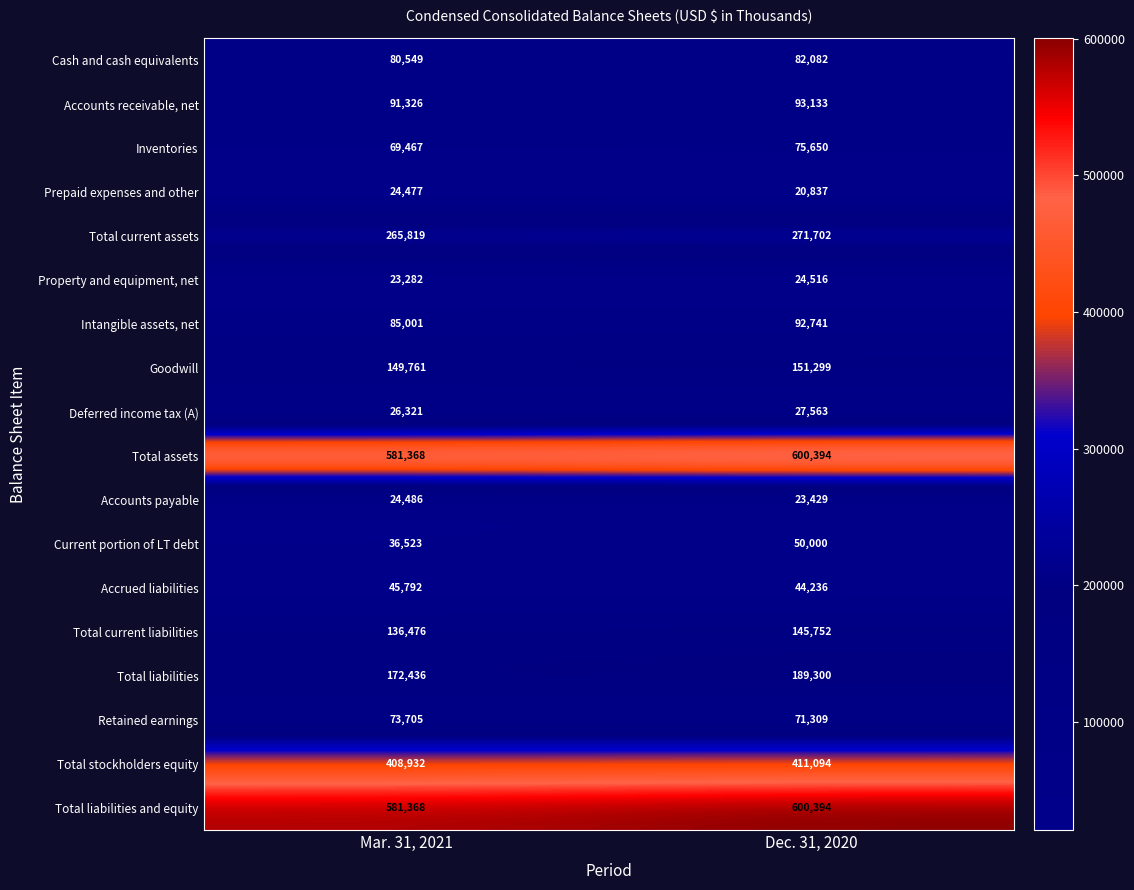

What is the spread (max minus min) of values at Mar. 31, 2021?

558086